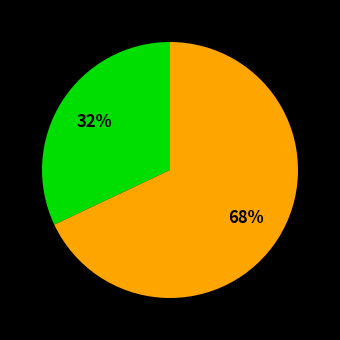

How many segments does this pie chart have?

2